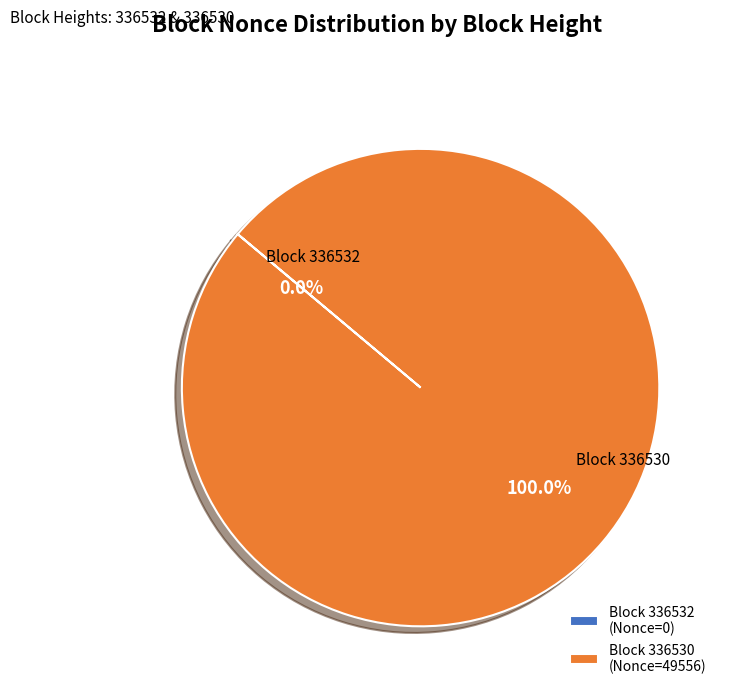

Which slice is the largest?

Block 336530 (Nonce=49556)